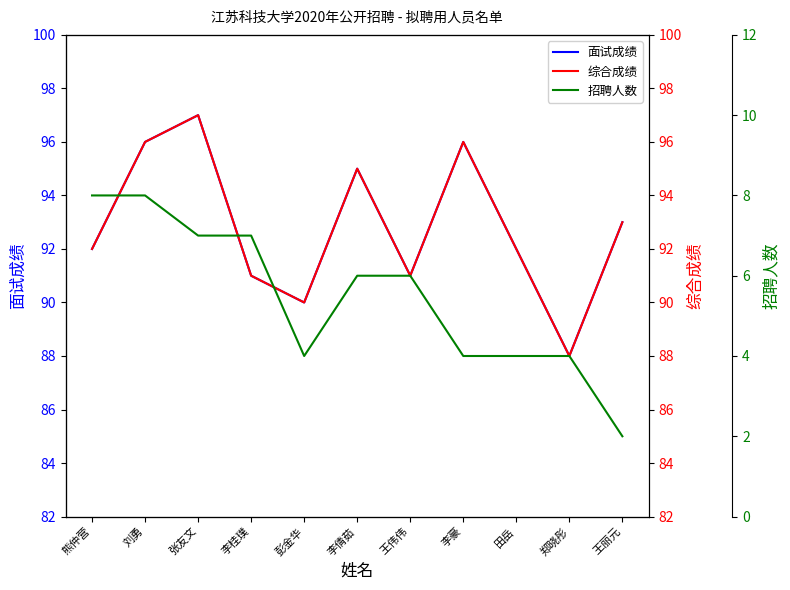

What is the spread (max minus min) of values at 刘勇?

88